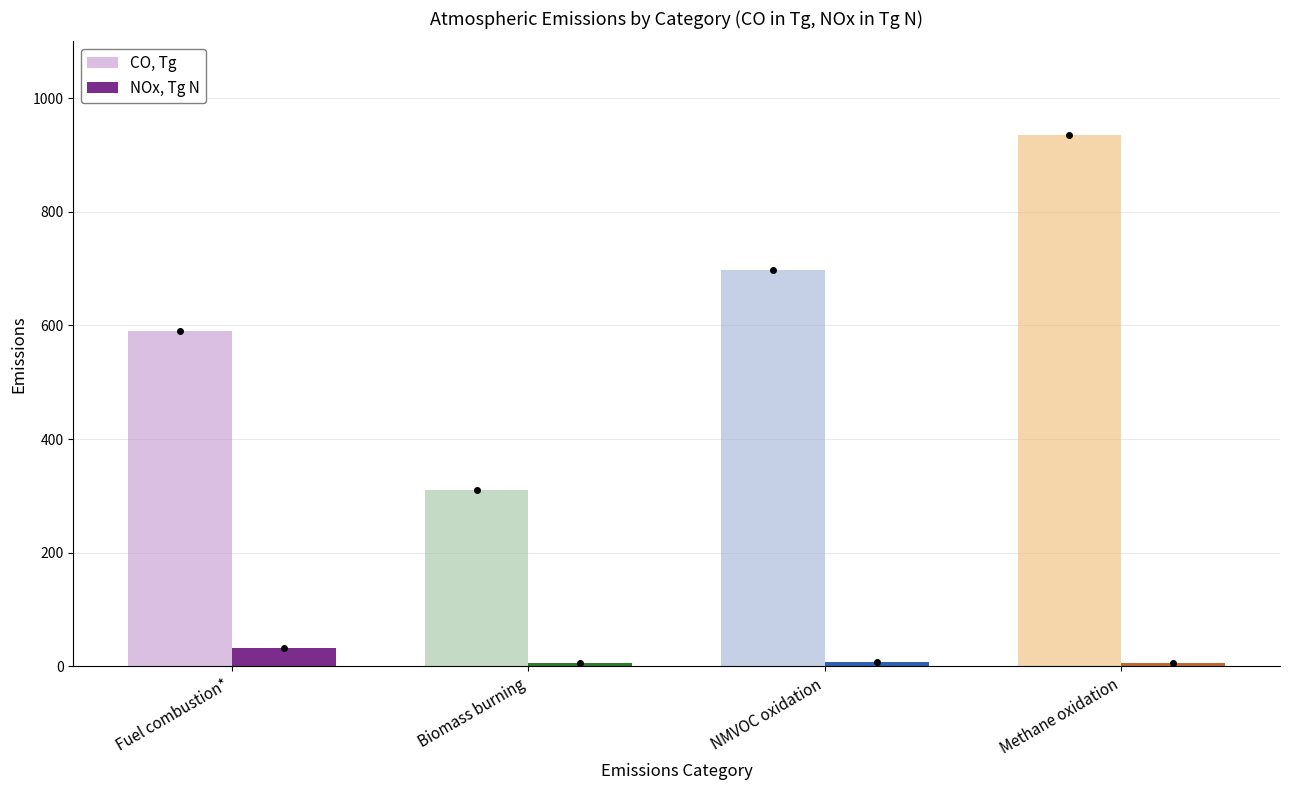

What position from the left is NMVOC oxidation?

3